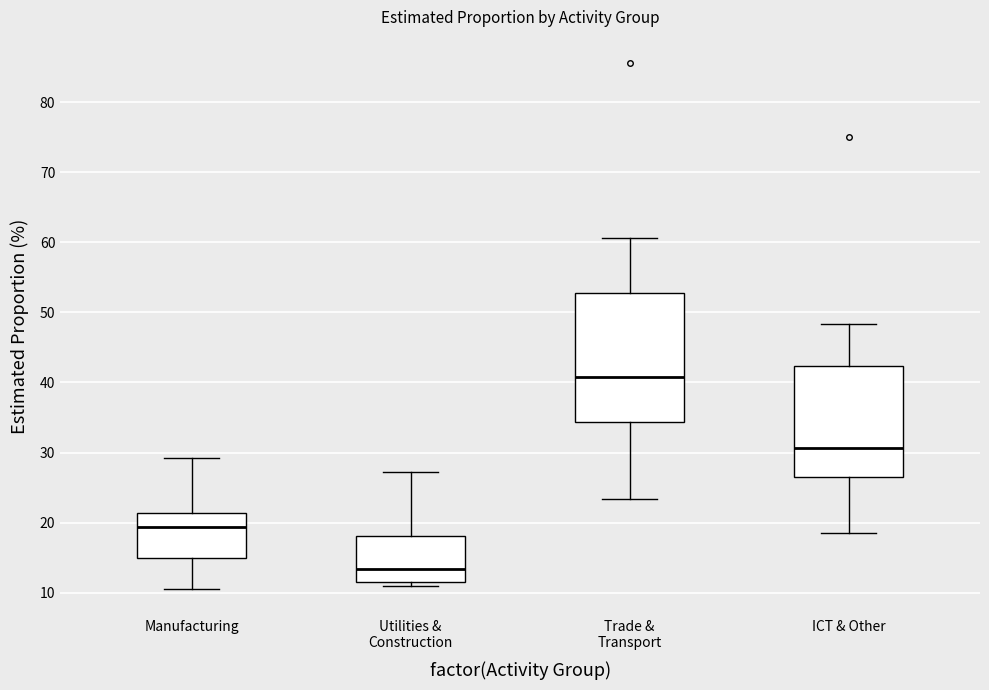

Reading left to right, transcribe this box plot: for each box, give where its median line is, the range the box spans, and where its two whiskers end, as read against the y-axis. The values are not printed on the chart, so give them approximately, as read against the axis.

Manufacturing: median 19, box 15 to 21, whiskers 11 to 29
Utilities & Construction: median 13, box 12 to 18, whiskers 11 to 27
Trade & Transport: median 41, box 34 to 53, whiskers 23 to 61
ICT & Other: median 31, box 27 to 42, whiskers 19 to 48